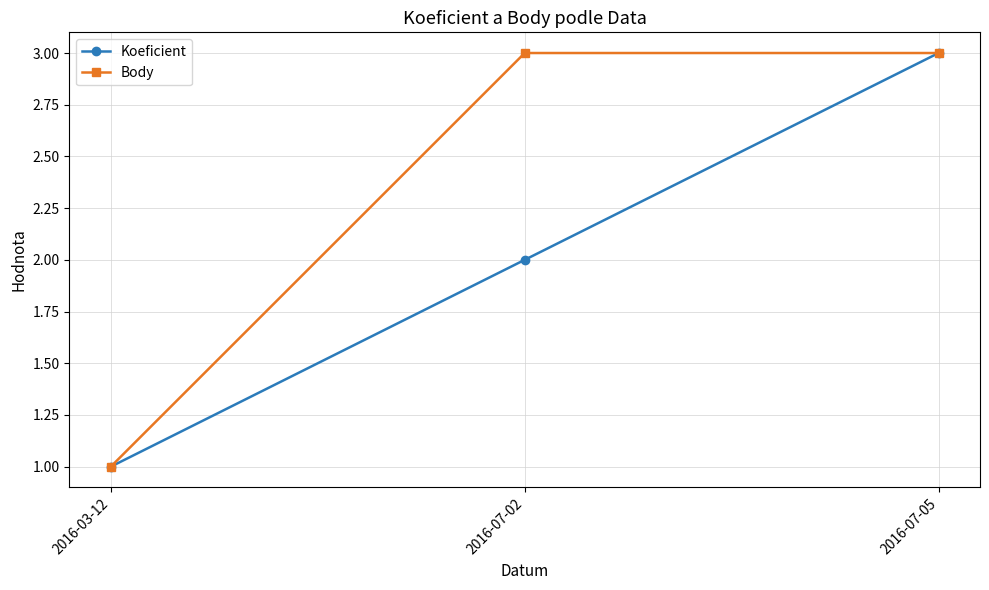

The value of Body at 2016-07-05 is 4. True or false?

False